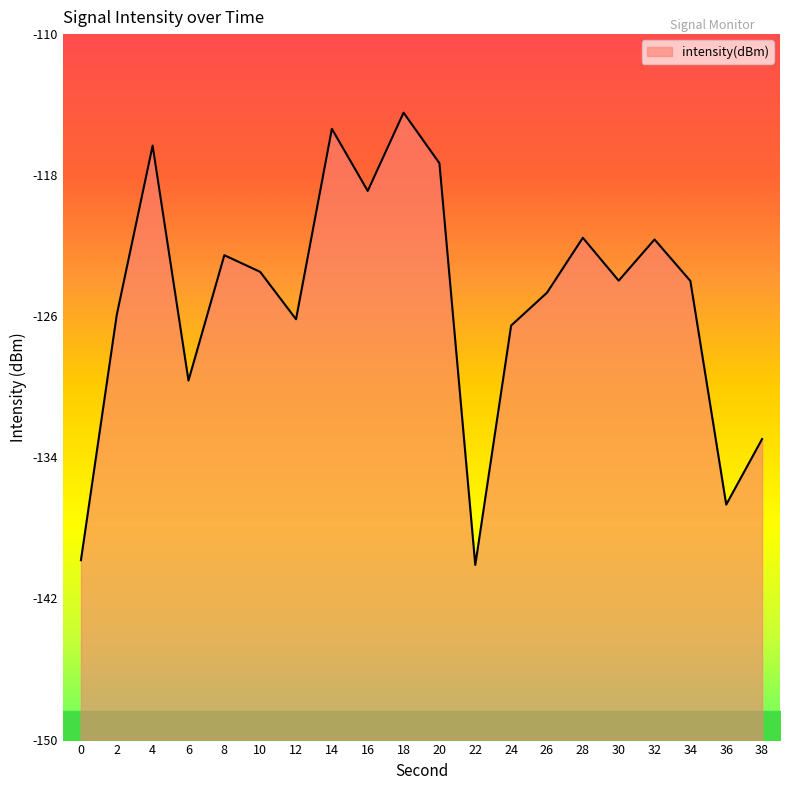

What is the value of the 14th point from the left?

-124.7